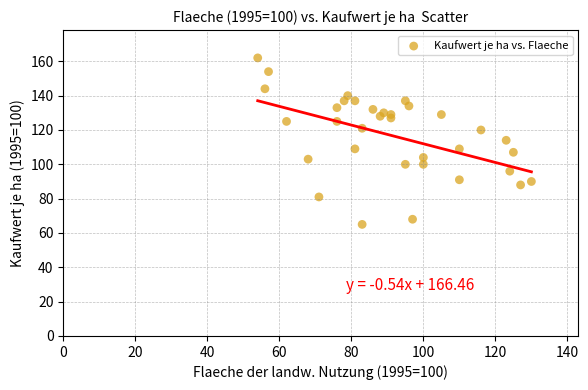

Count the number of points in this scatter plot.

34